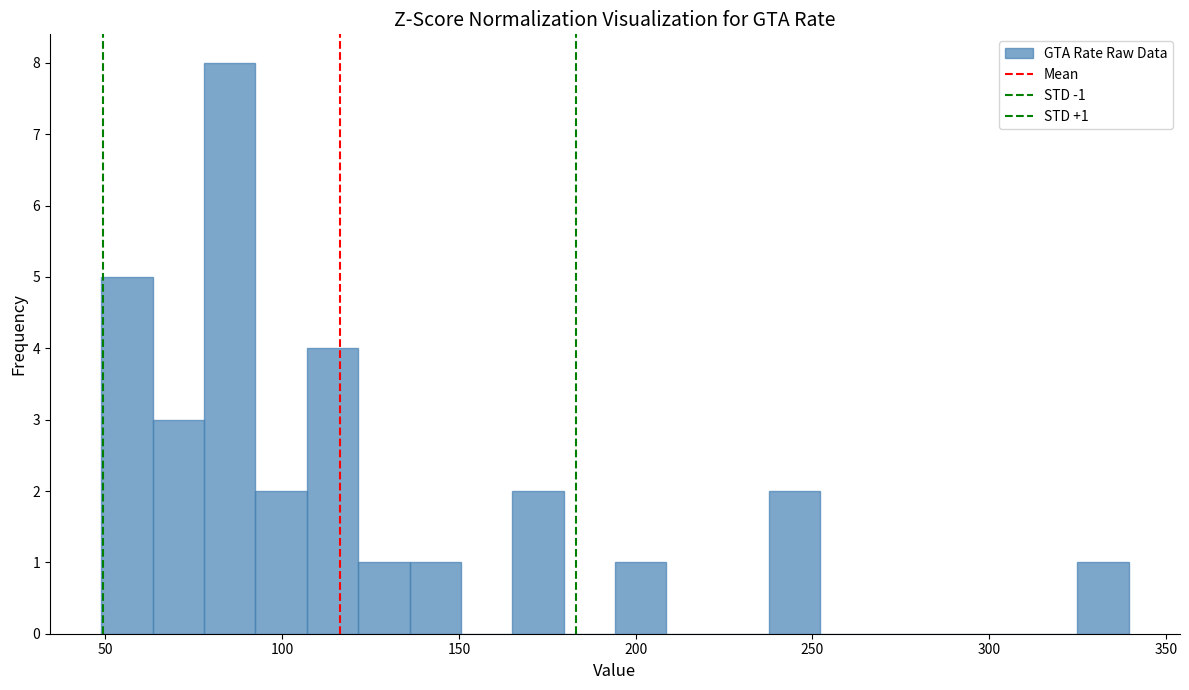

Around what value on the x-axis is the tallest bar? Give the approximate position of its centre, as read against the axis.

85